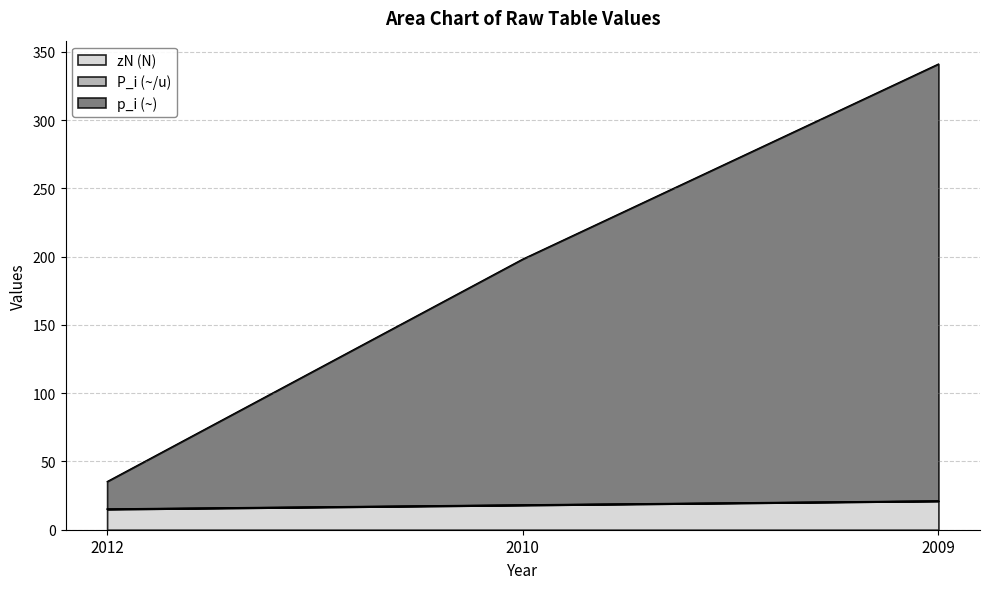

Reading right to left, list all the values displayed in this chart.

zN (N): 21.0	18.0	15.0
p_i (~): 341.2	198.3	35.3